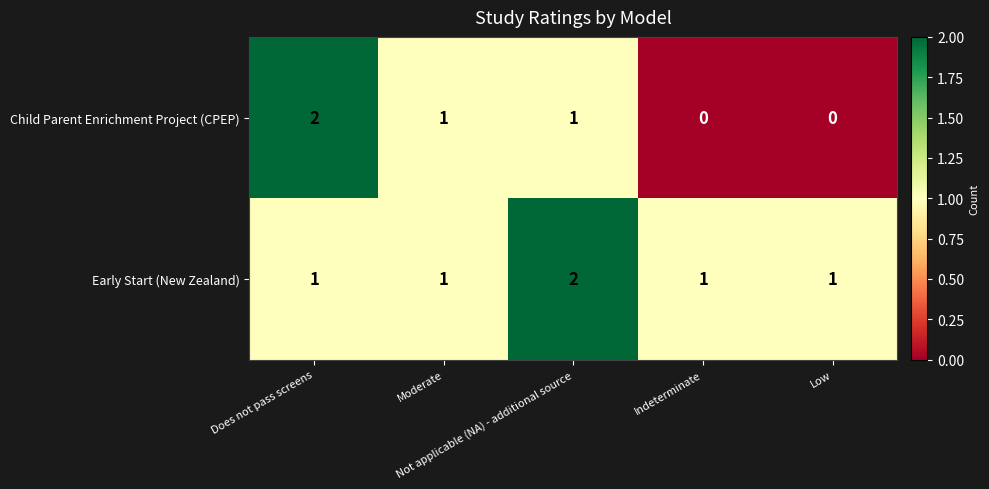

What is the sum of all Child Parent Enrichment Project (CPEP) values?

4